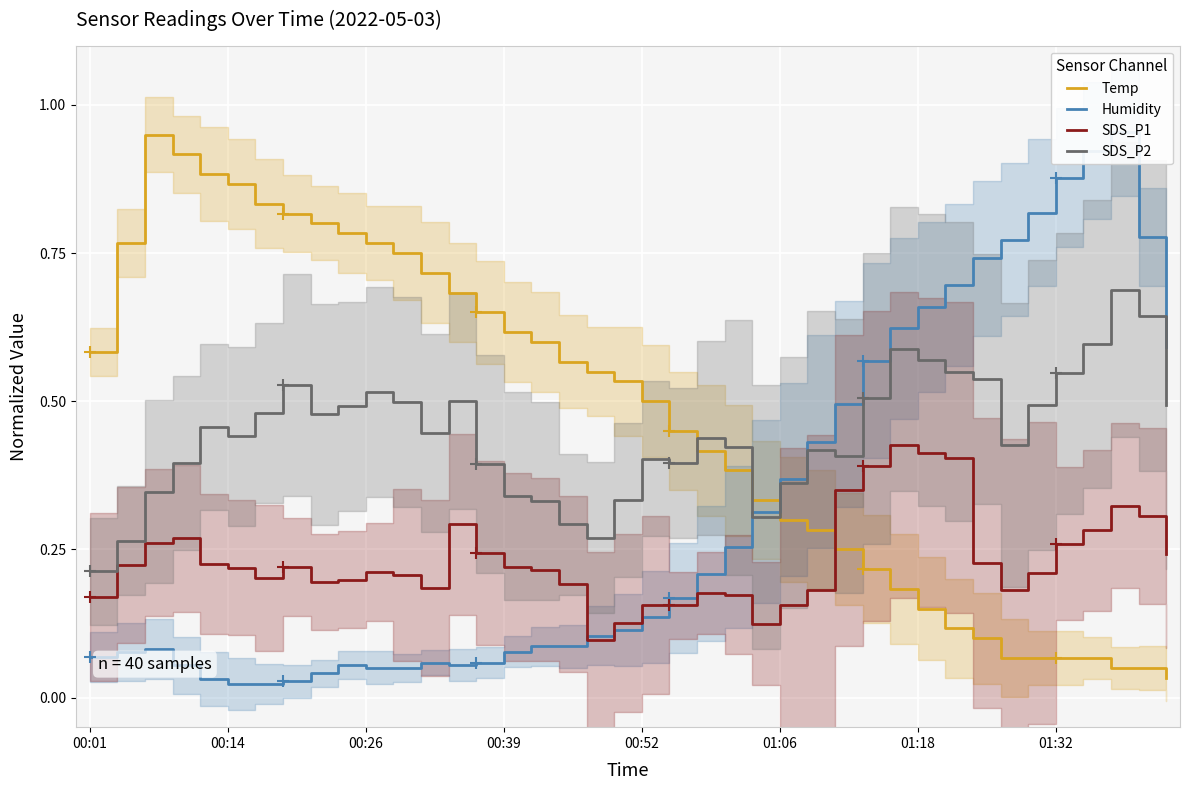

How many intersections are there between SDS_P2 and Temp?

3